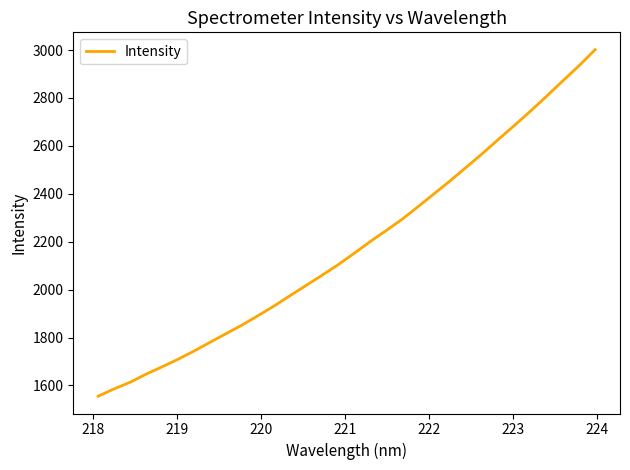

What is the difference between the maximum and minimum values?

1446.4